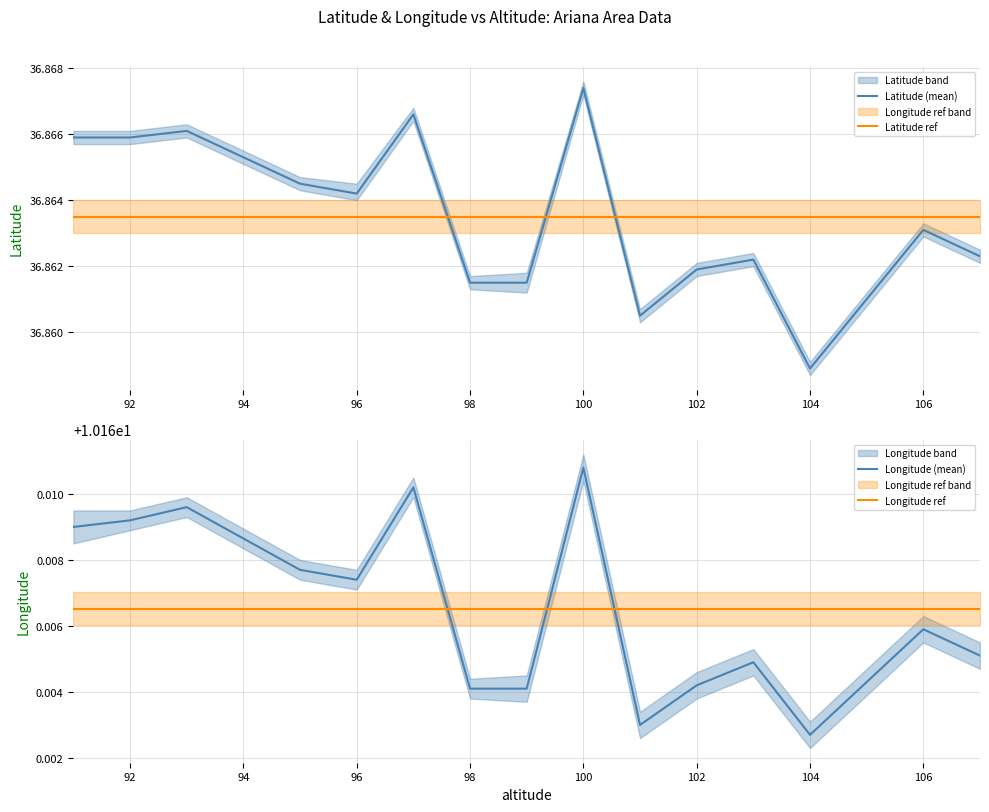

True or false: Latitude ref and Longitude (mean) intersect in this chart.

False